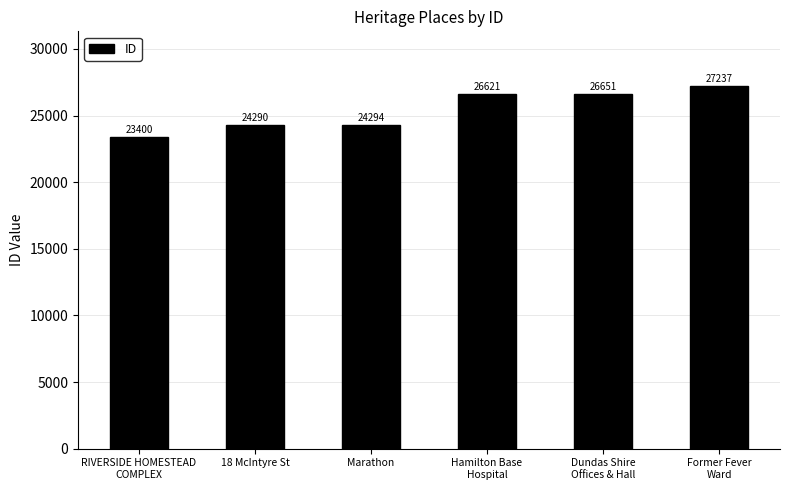

Reading right to left, extract all data points from this chart.

Former Fever
Ward=27237	Dundas Shire
Offices & Hall=26651	Hamilton Base
Hospital=26621	Marathon=24294	18 McIntyre St=24290	RIVERSIDE HOMESTEAD
COMPLEX=23400